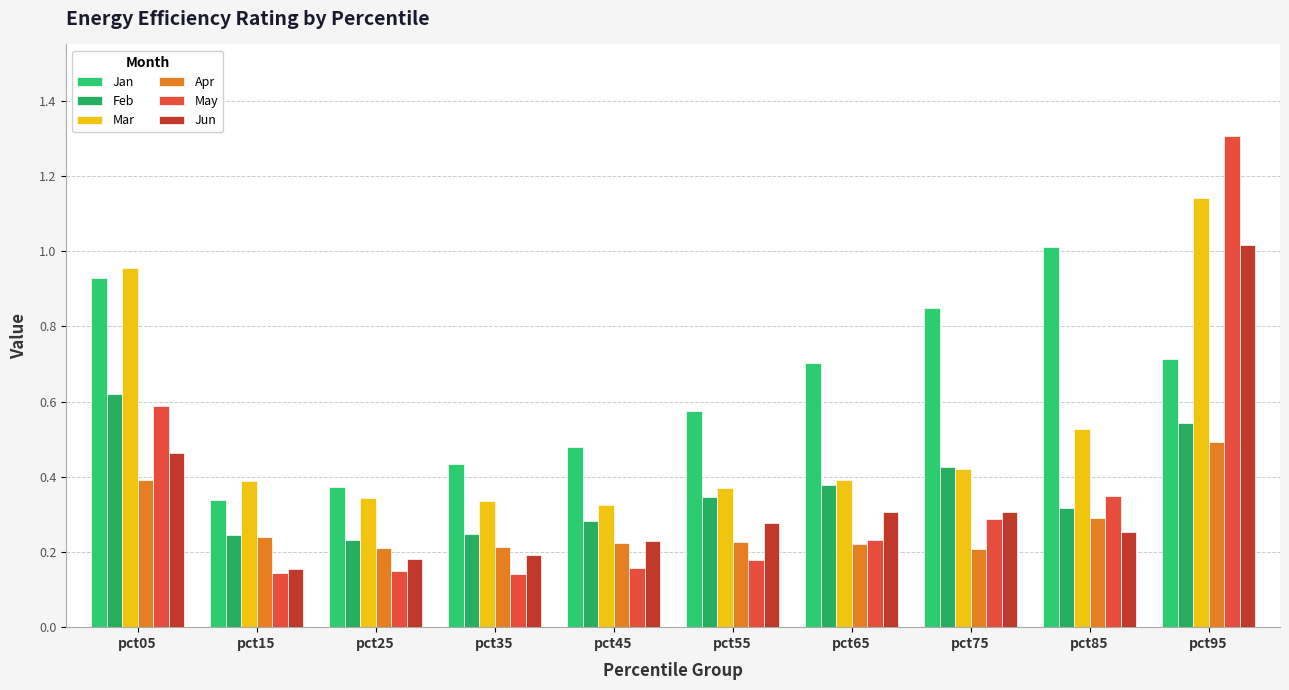

Is the value of Feb at pct35 greater than the value of Apr at pct85?

No